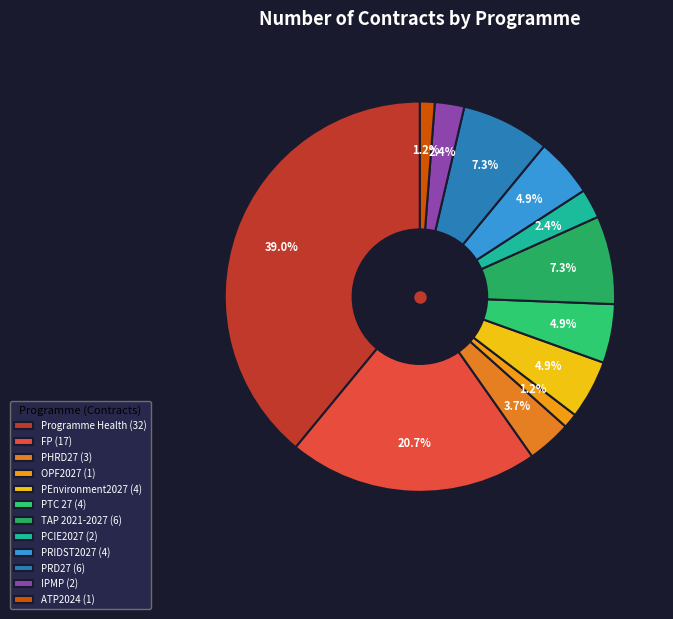

What is the largest slice in the pie chart?

Programme Health (32)